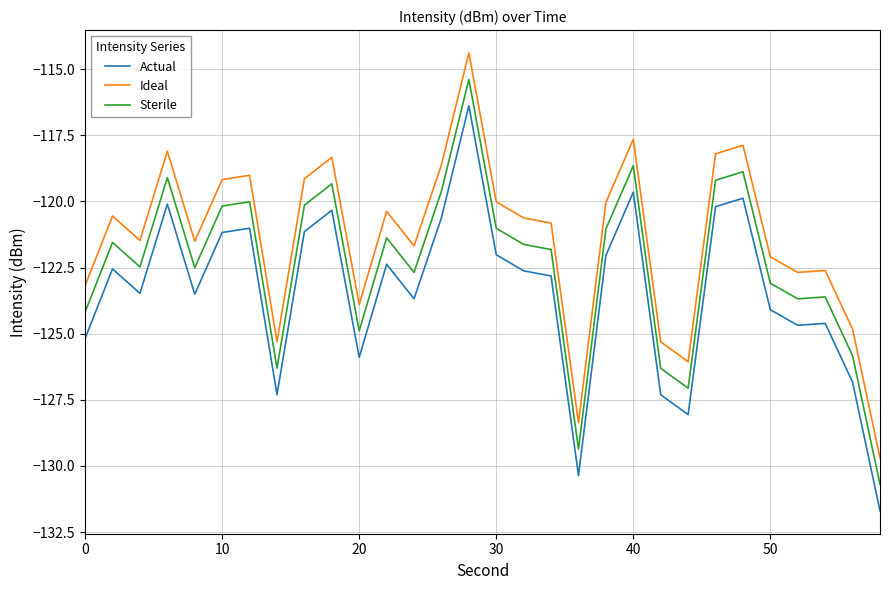

List the series in order of their overall mean, highest first.

Ideal, Sterile, Actual